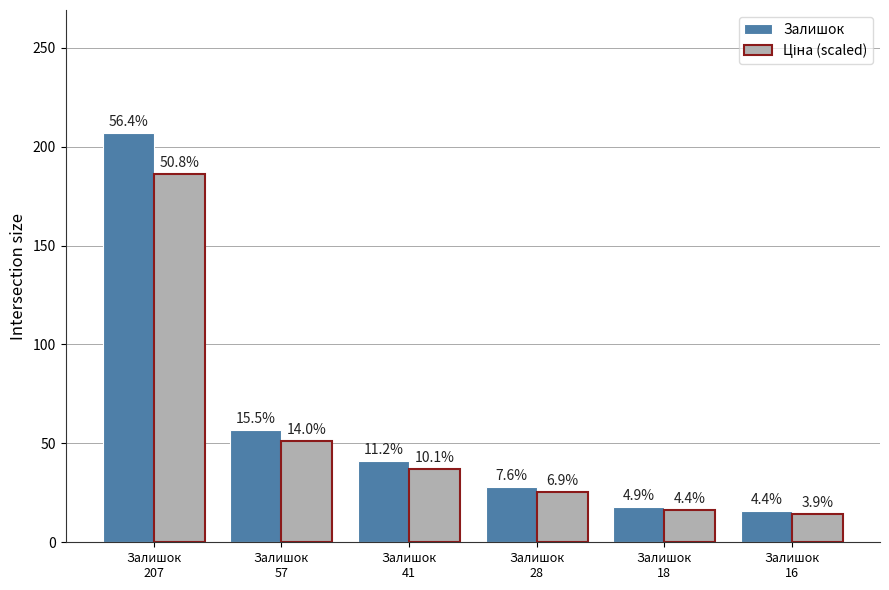

How many bars are there in each group?

2